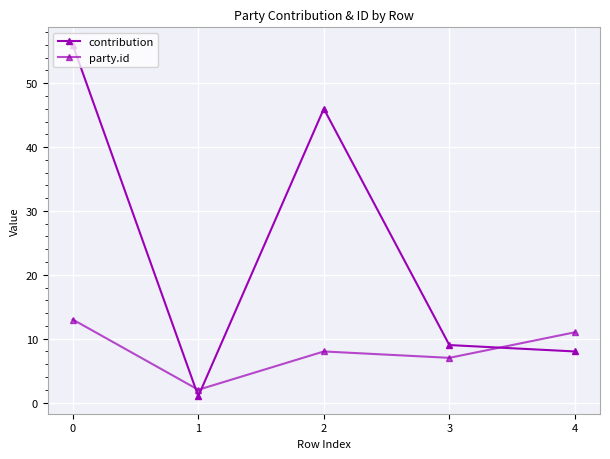

Does the chart have visible grid lines?

Yes